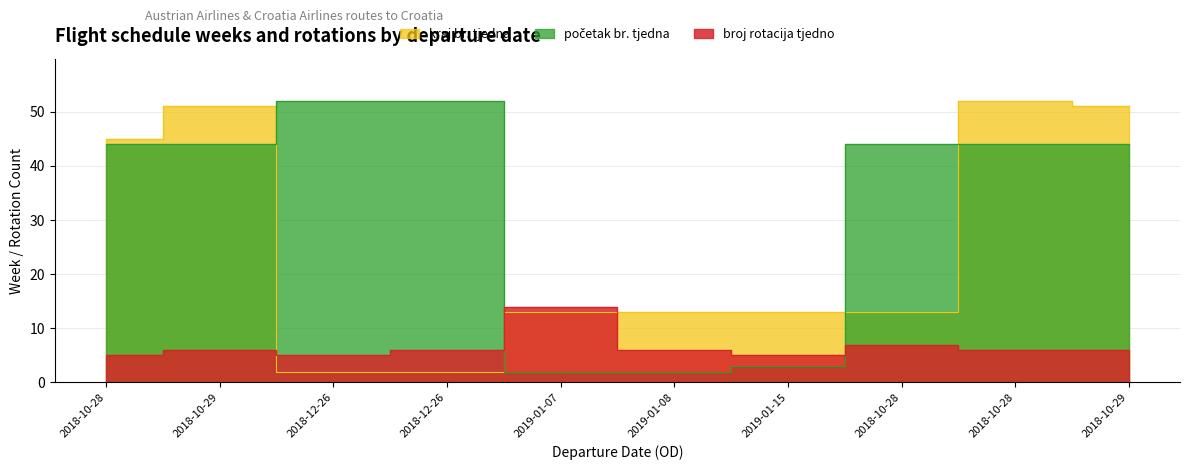

Is it true that broj rotacija tjedno equals 7 at 2018-10-28?

True